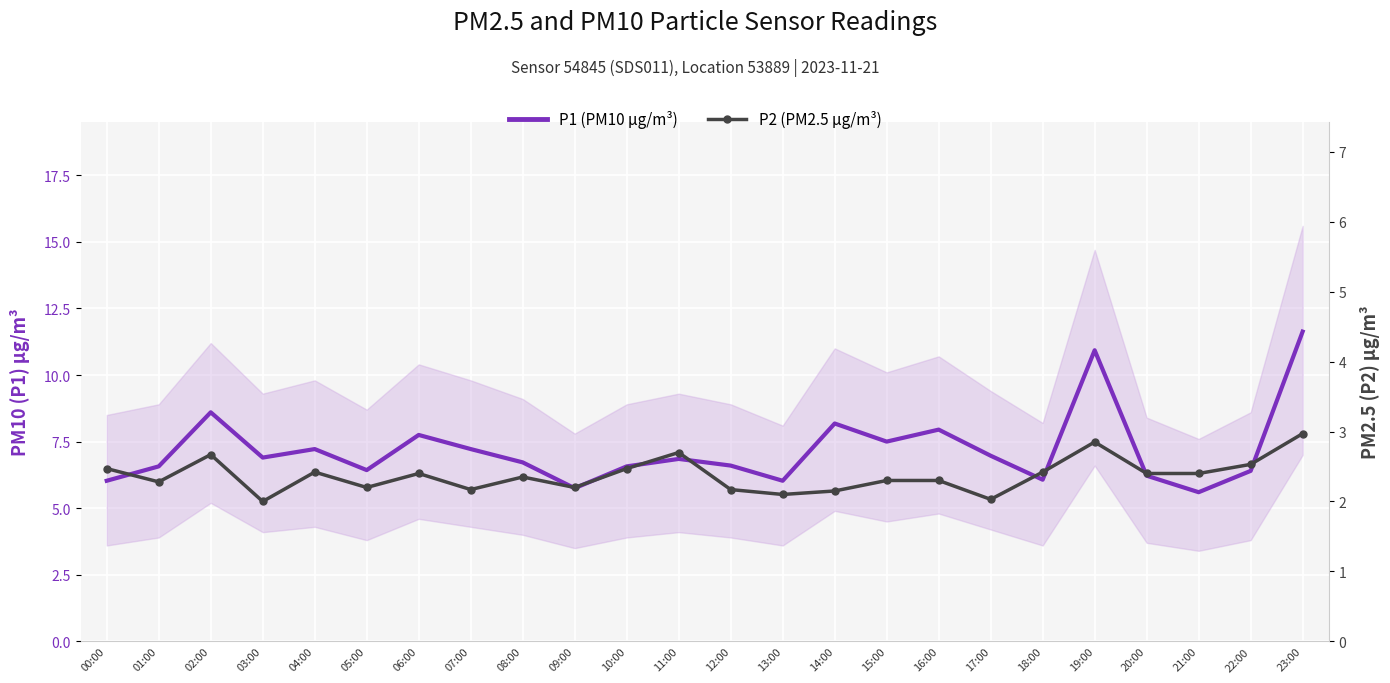

Reading right to left, list all the values displayed in this chart.

P1 (PM10 µg/m³): 11.6	6.4	5.6	6.2	10.9	6.1	7.0	8.0	7.5	8.2	6.0	6.6	6.8	6.6	5.8	6.7	7.2	7.8	6.4	7.2	6.9	8.6	6.6	6.0
P2 (PM2.5 µg/m³): 3.0	2.5	2.4	2.4	2.9	2.4	2.0	2.3	2.3	2.1	2.1	2.2	2.7	2.5	2.2	2.4	2.2	2.4	2.2	2.4	2.0	2.7	2.3	2.5